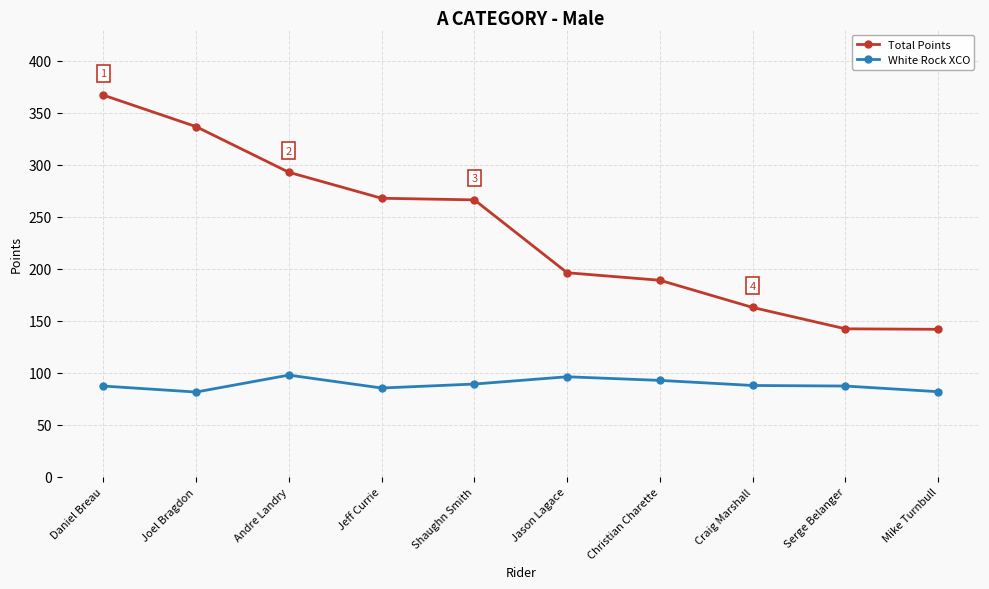

True or false: Total Points has more than 2 points higher than both neighbors.

False